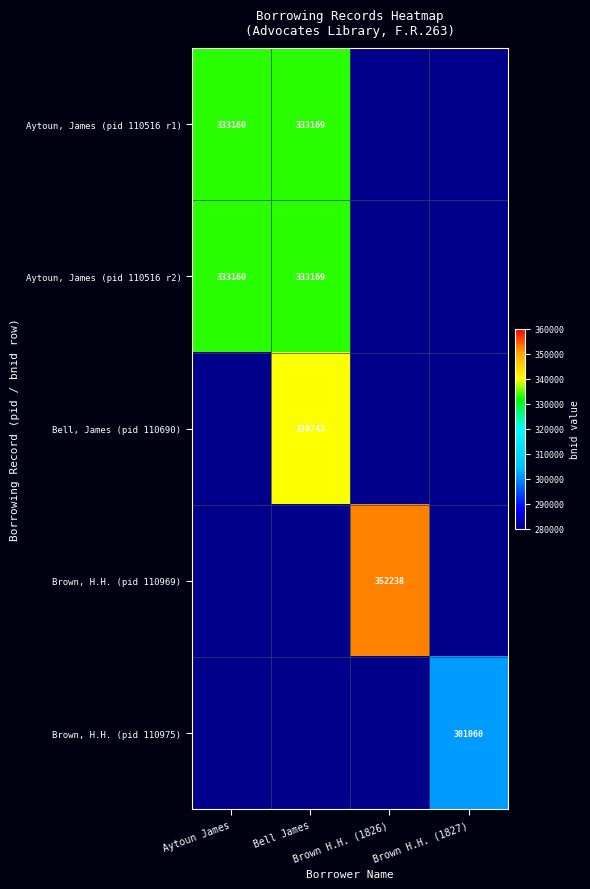

Which series has the largest total across all categories?

Aytoun, James (pid 110516 r1)